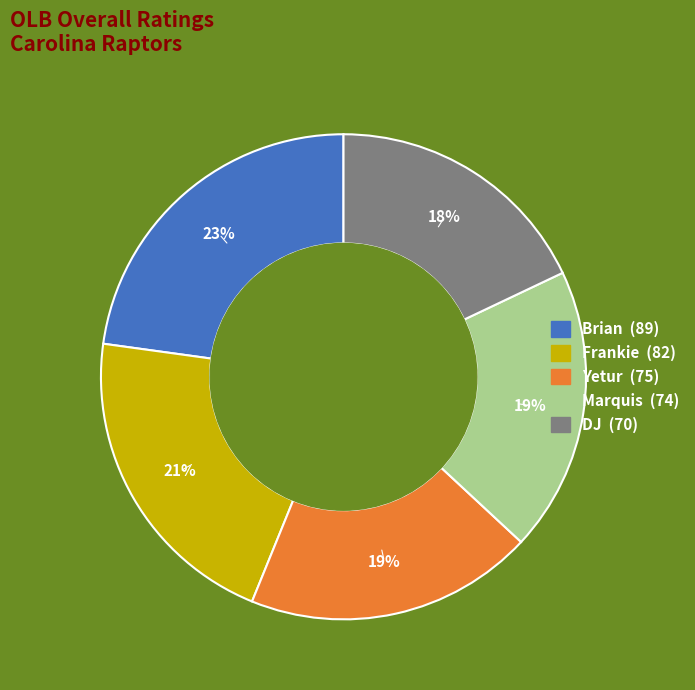

Combined, do Marquis and Yetur account for over 50%?

No